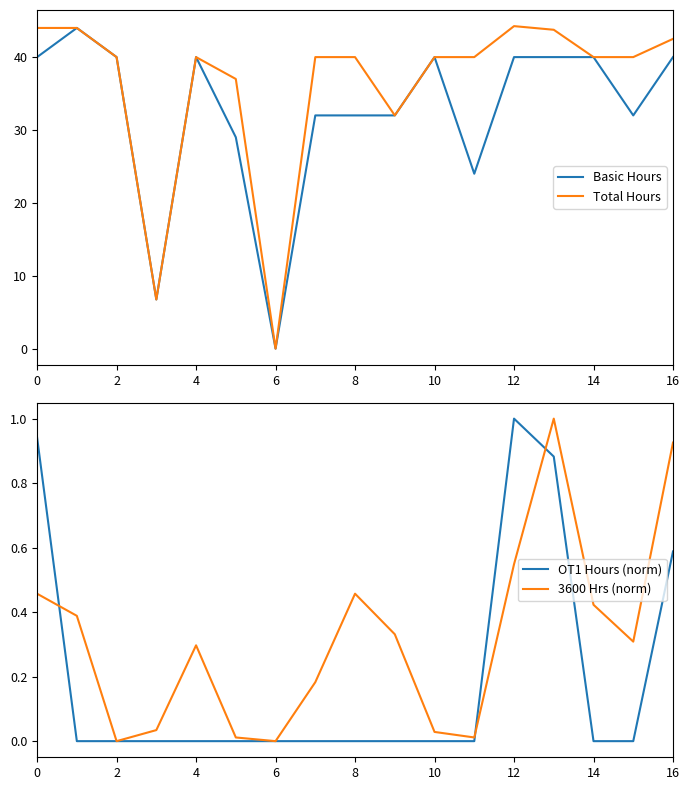

Where is the first local minimum for 3600 Hrs (norm)?

2